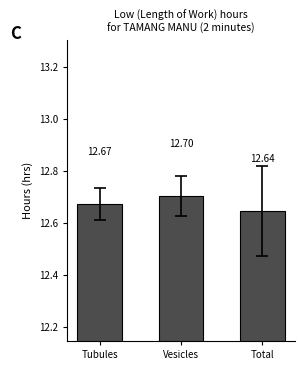

What is the sum of all values?

38.0